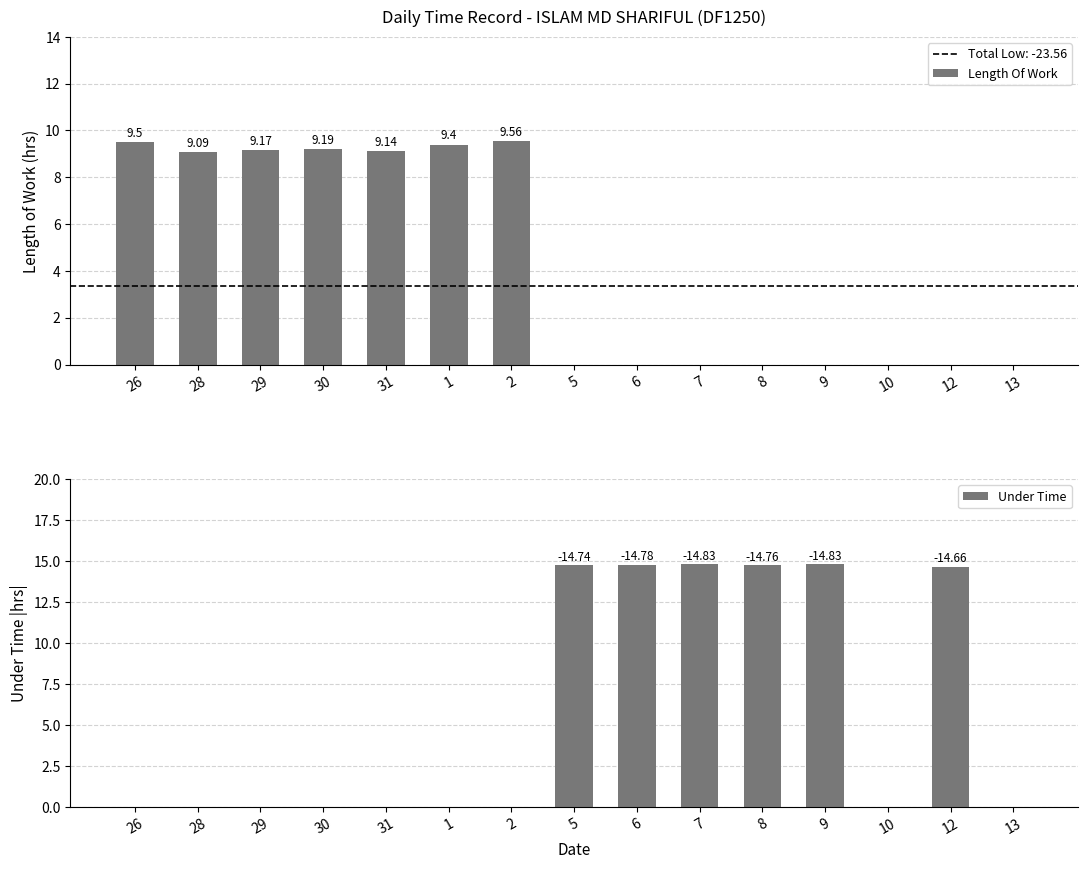

Which series has the widest spread of values?

Under Time